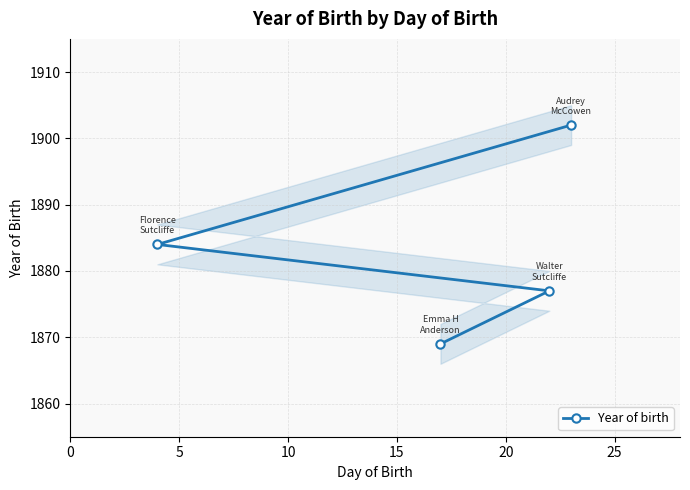

What is the highest value of the Year of birth series?

1902